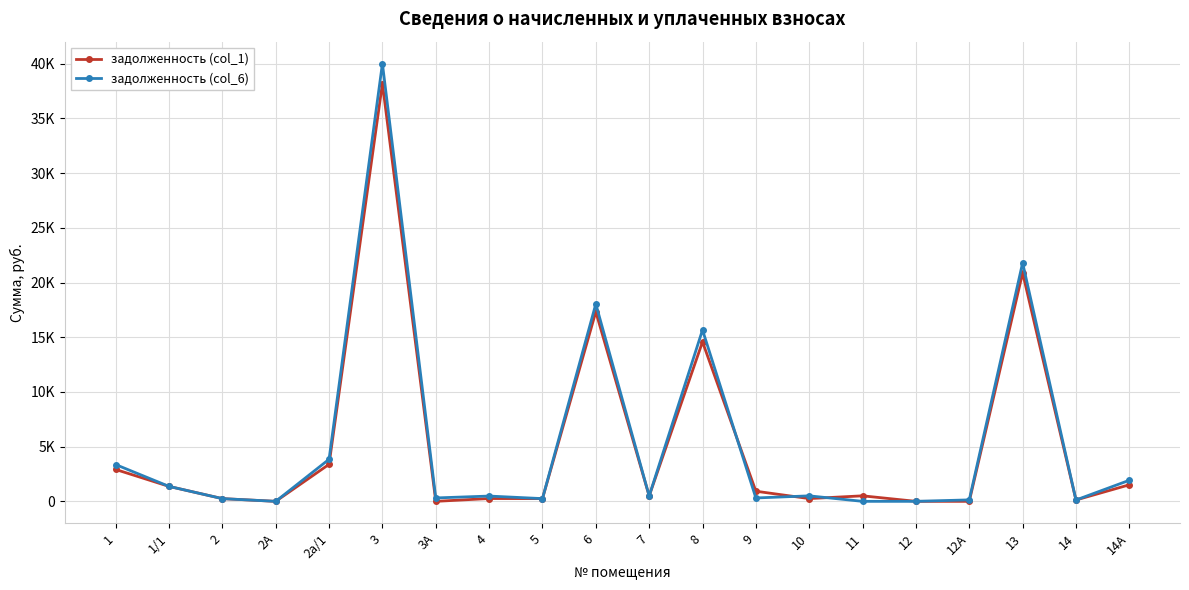

Which category has the highest value across all series?

3